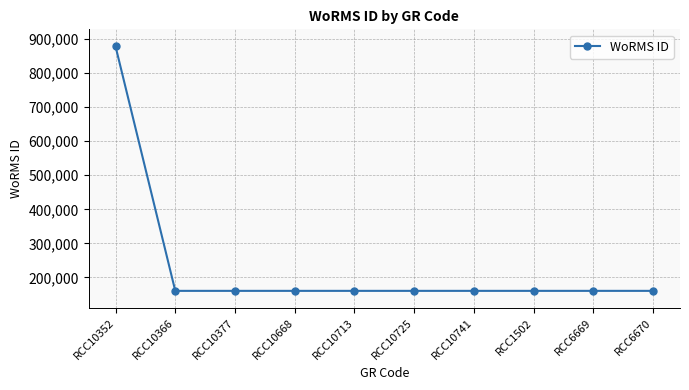

Does the chart display data point markers on the line(s)?

Yes